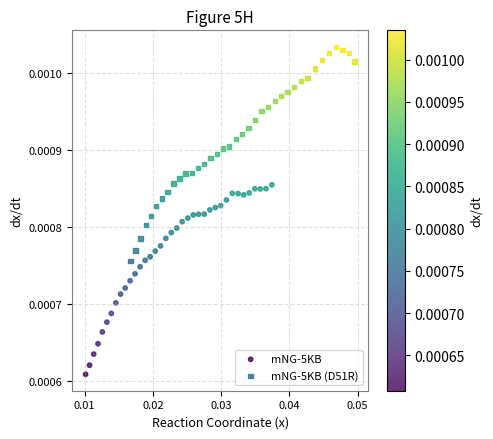

Which series contains the lowest Y value?

mNG-5KB